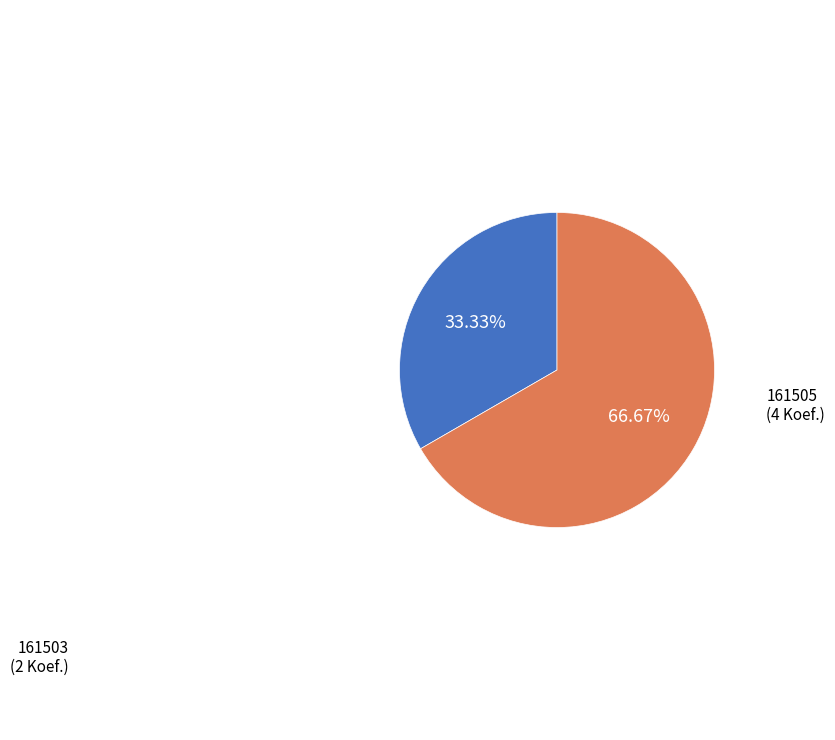

To the nearest percent, what is the difference between the largest and smallest slice percentages?

33%